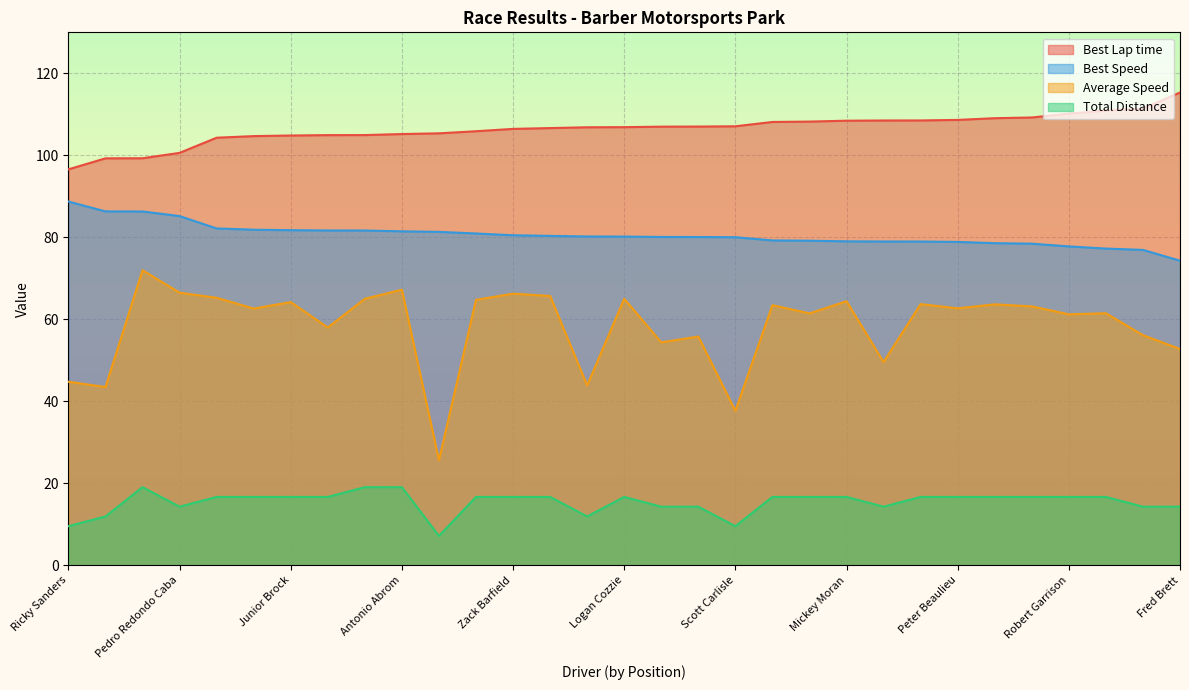

At which label does Total Distance reach its minimum?

Raiden Nicol